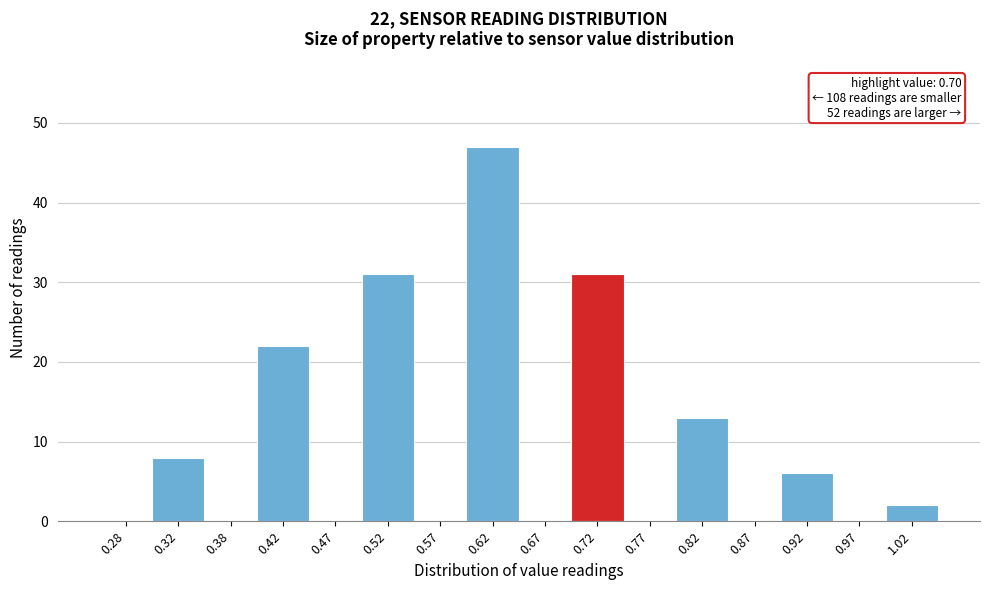

Over which range of the x-axis is the bar tallest?

0.60 to 0.65